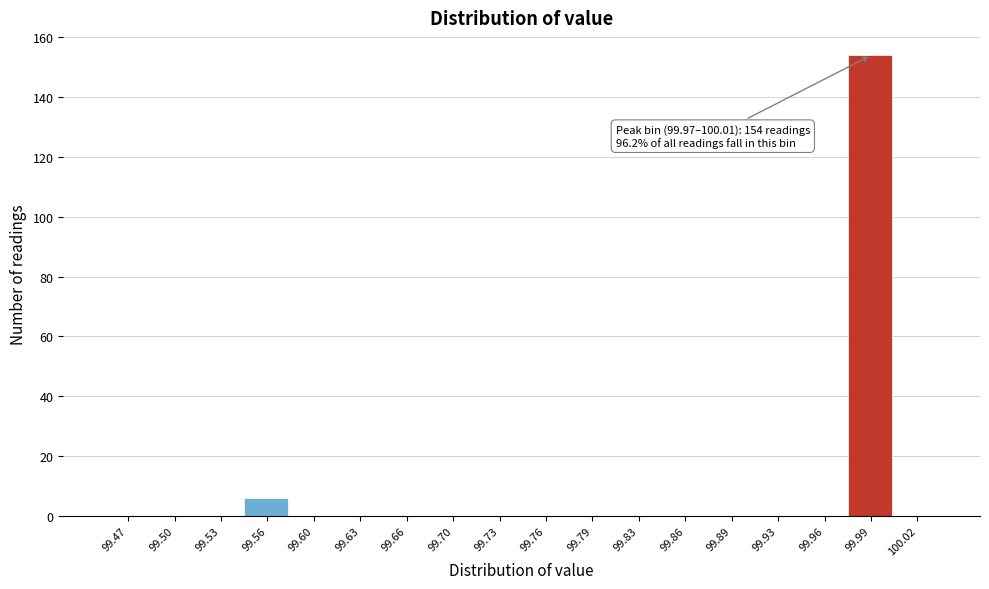

Which range on the x-axis has the tallest bar?

99.975 to 100.005